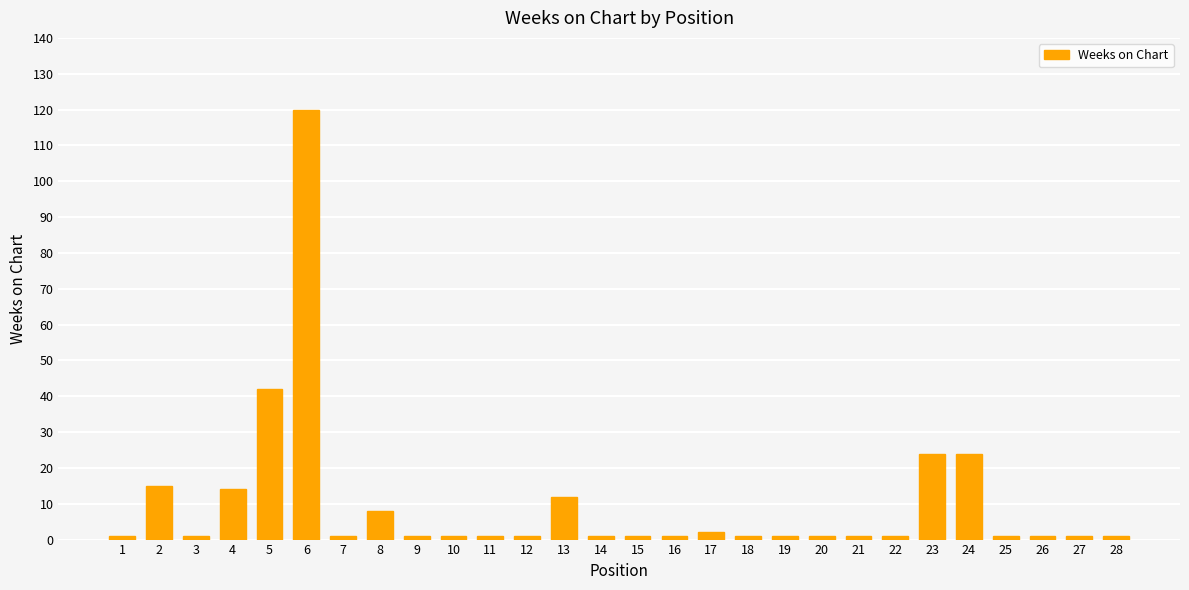

How many series are shown in this chart?

1